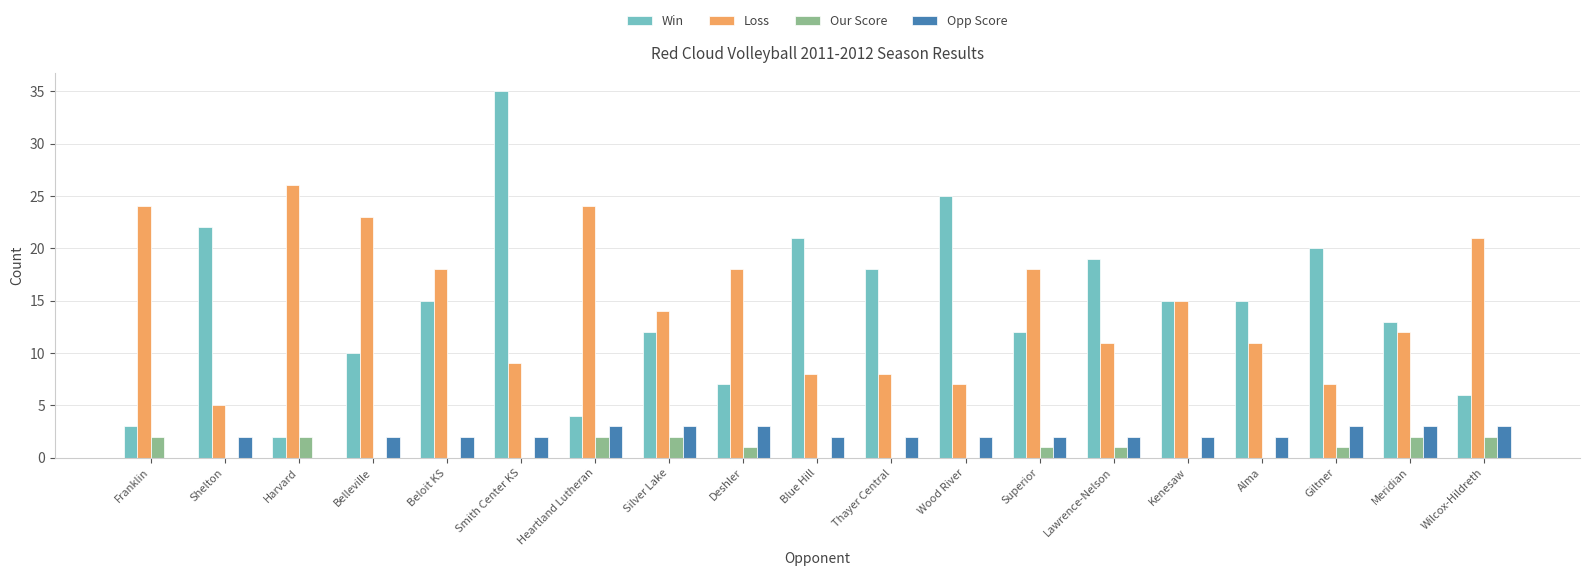

Reading left to right, extract all data points from this chart.

Win: 3	22	2	10	15	35	4	12	7	21	18	25	12	19	15	15	20	13	6
Loss: 24	5	26	23	18	9	24	14	18	8	8	7	18	11	15	11	7	12	21
Our Score: 2	0	2	0	0	0	2	2	1	0	0	0	1	1	0	0	1	2	2
Opp Score: 0	2	0	2	2	2	3	3	3	2	2	2	2	2	2	2	3	3	3